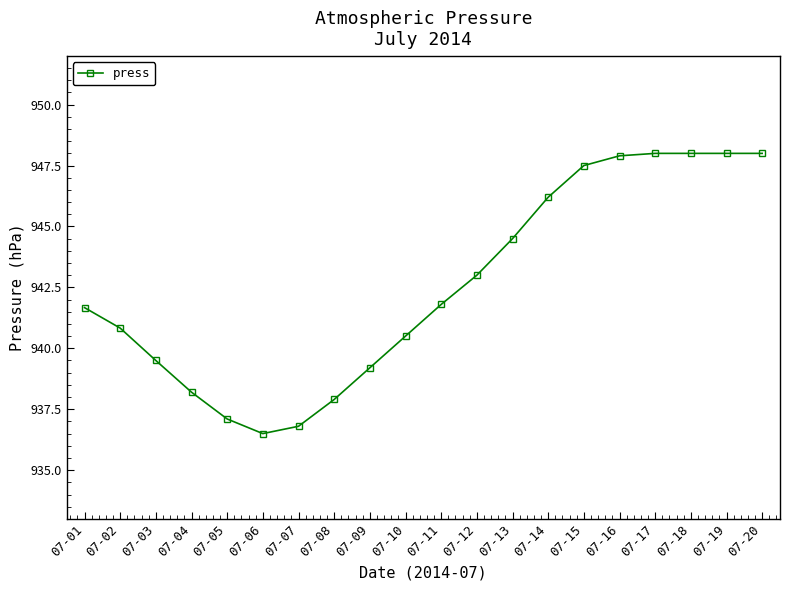

What is the value of the 11th point from the left?

941.8